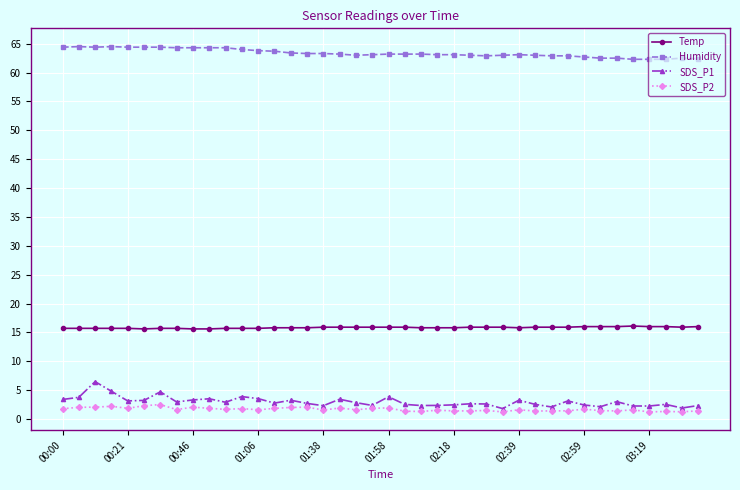

True or false: Humidity and SDS_P1 intersect in this chart.

False